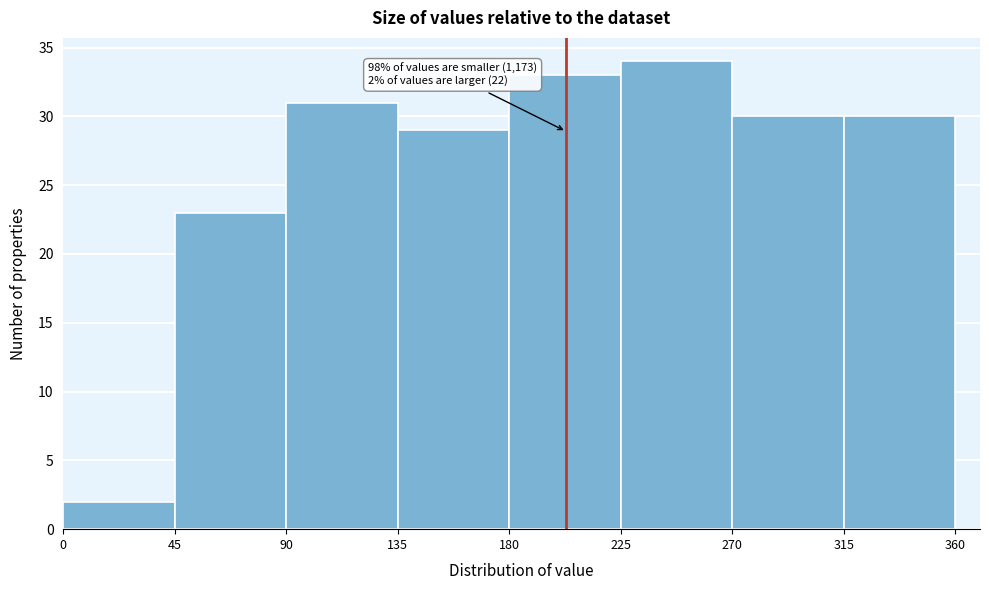

Which range on the x-axis has the tallest bar?

225 to 270